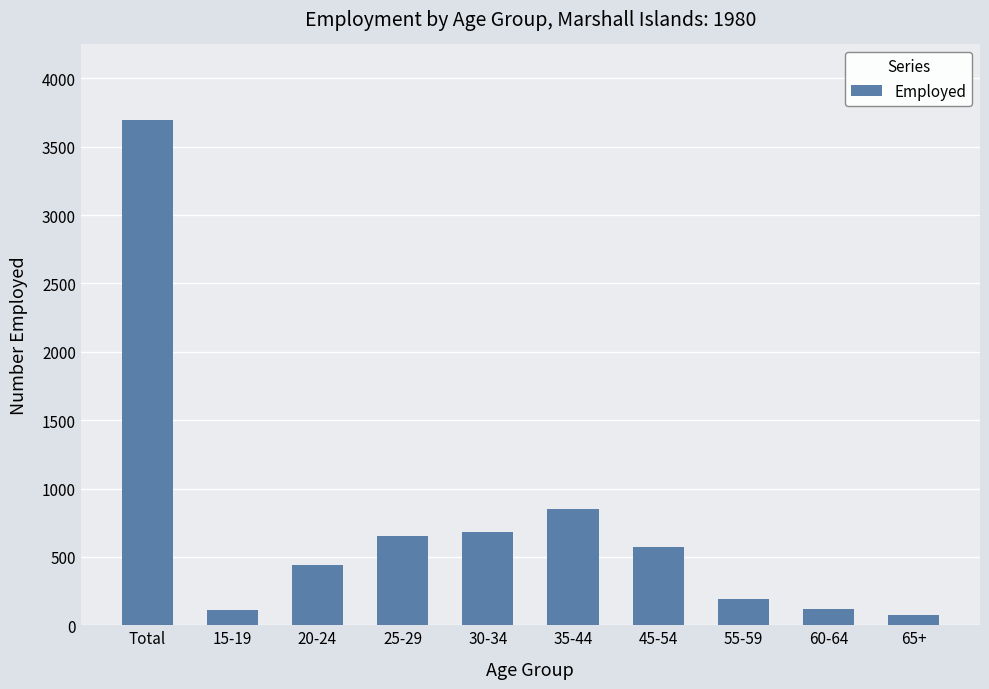

What is the change in value from 20-24 to 65+?

-364